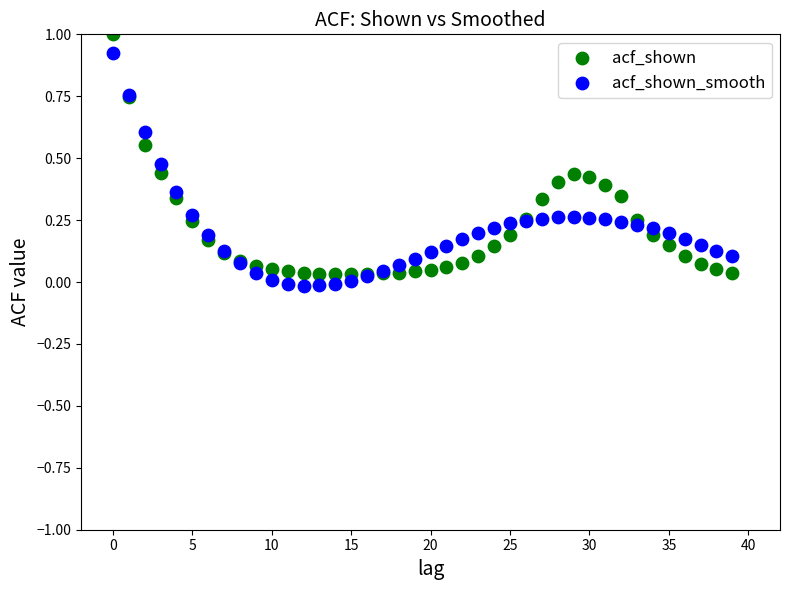

Which series contains the lowest Y value?

acf_shown_smooth